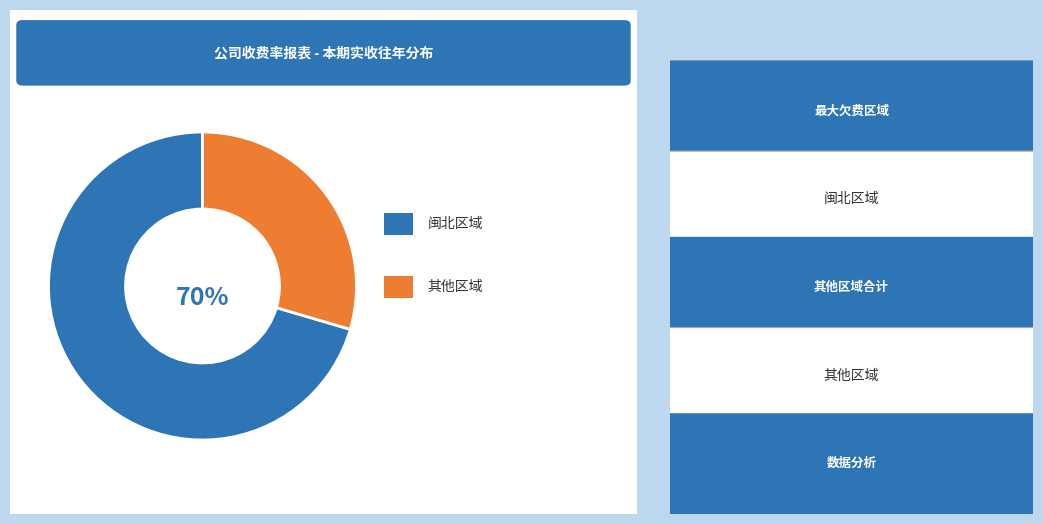

Is there any slice that represents more than half of the pie?

Yes